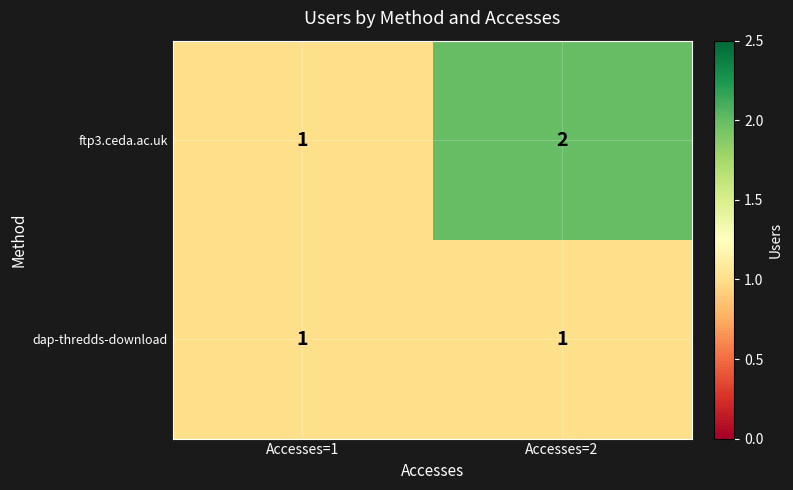

Which series has the widest spread of values?

ftp3.ceda.ac.uk